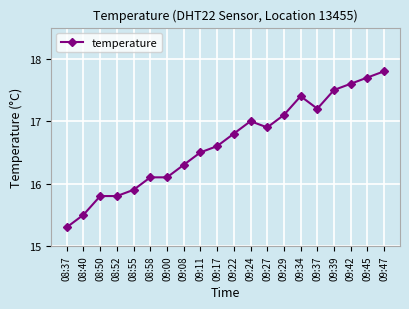

Is it true that the value at 09:45 is 24.1?

False